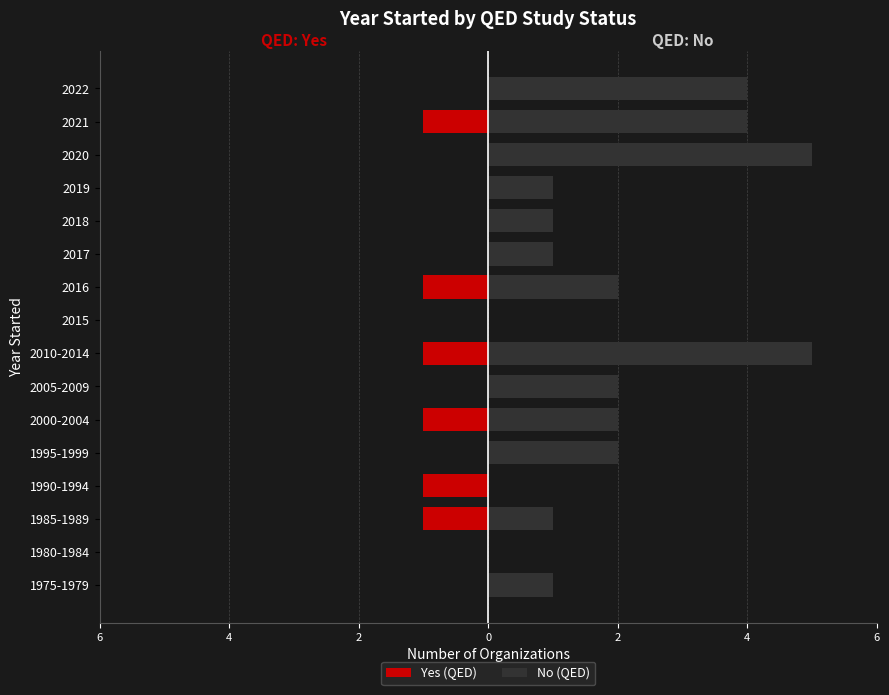

Is it true that Yes (QED) equals 0 at 1995-1999?

False